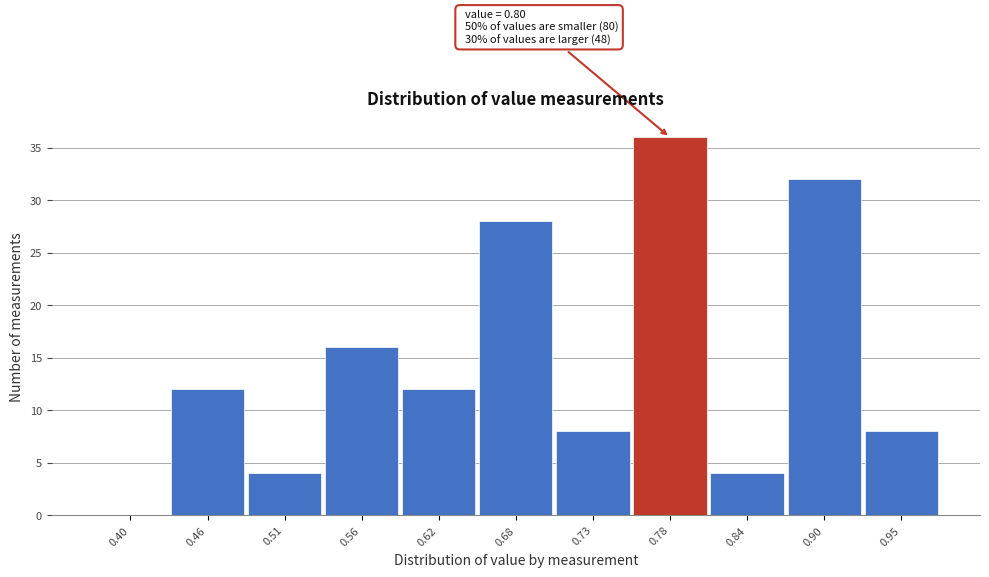

Reading left to right, extract all data points from this chart.

0.40=0	0.46=12	0.51=4	0.56=16	0.62=12	0.68=28	0.73=8	0.78=36	0.84=4	0.90=32	0.95=8